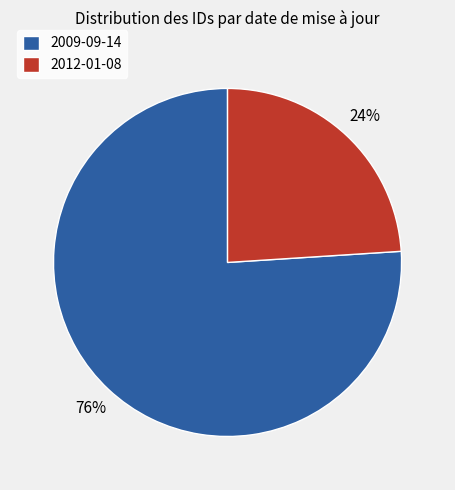

Rank the categories by value from lowest to highest.

2012-01-08, 2009-09-14